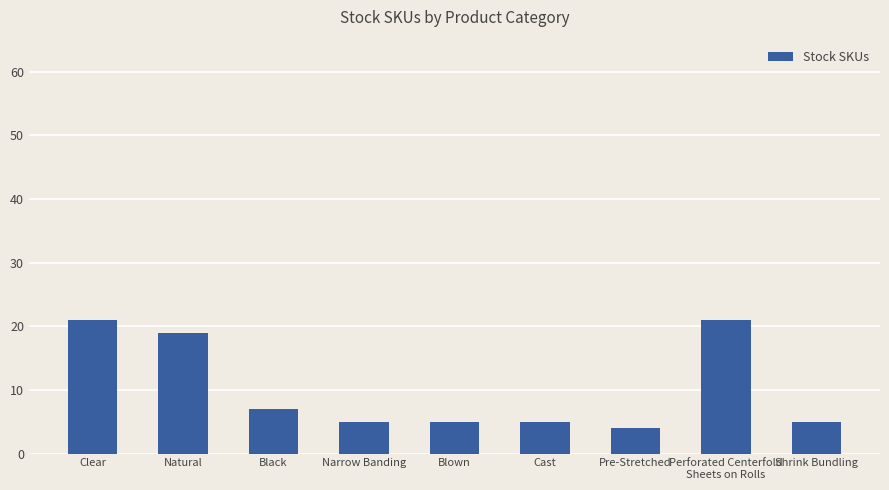

How many series are shown in this chart?

1